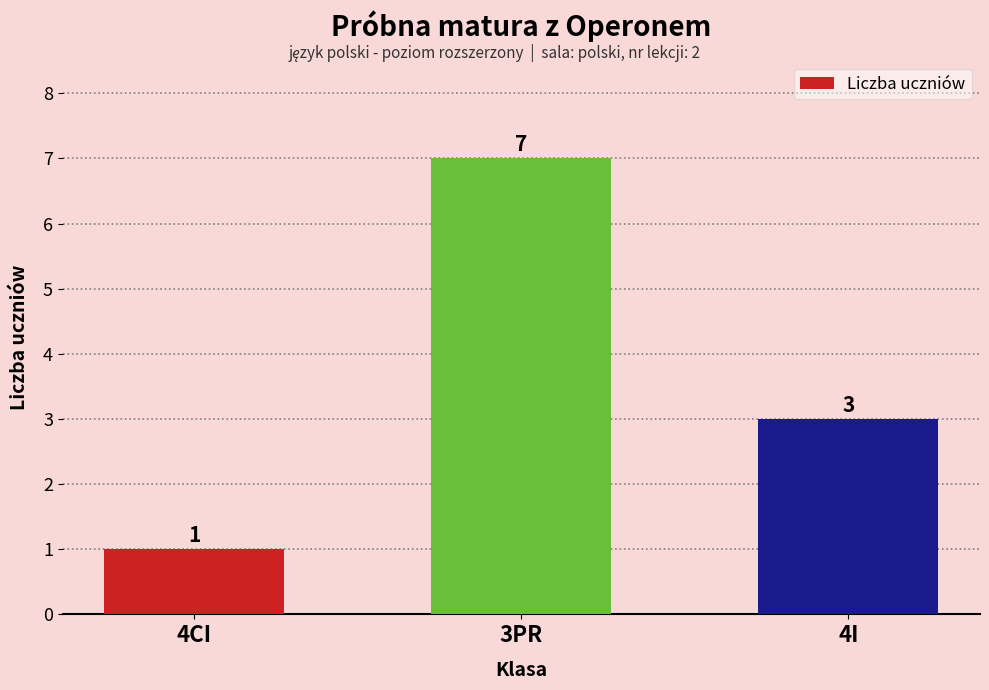

The value at 3PR is 7. True or false?

True